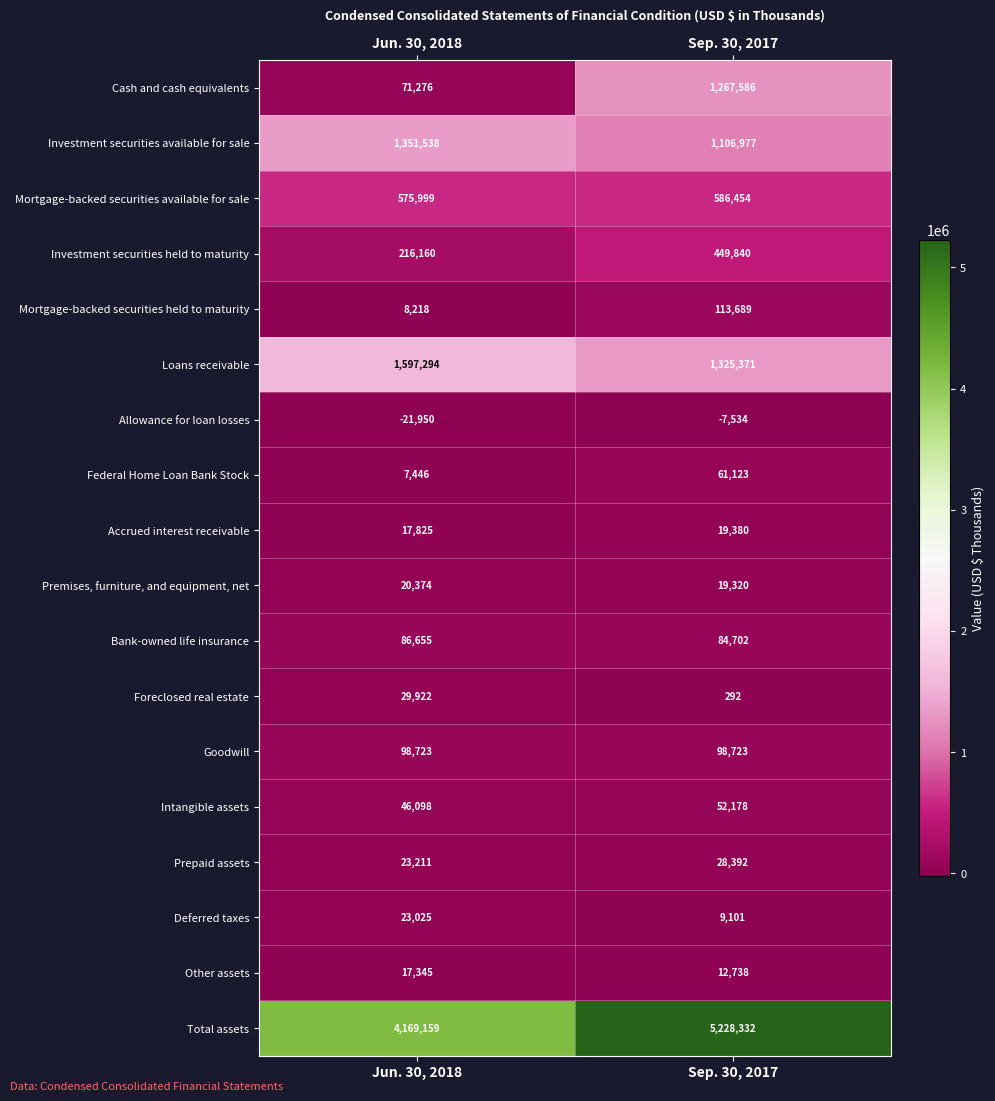

Where is Investment securities held to maturity nearest to the value 333000?

Jun. 30, 2018